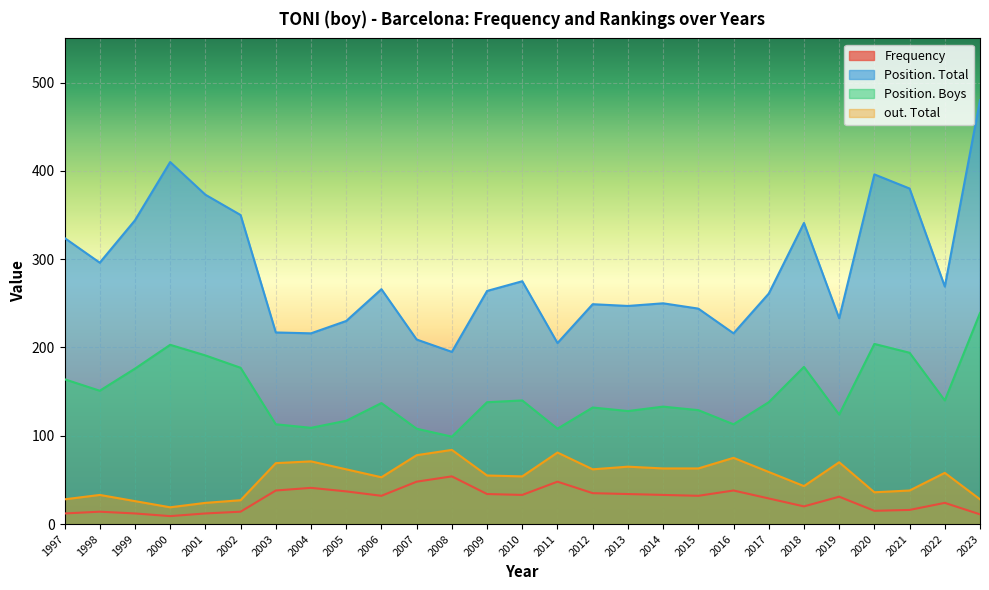

What is the difference between the second highest and second lowest values in the Position. Boys series?

96